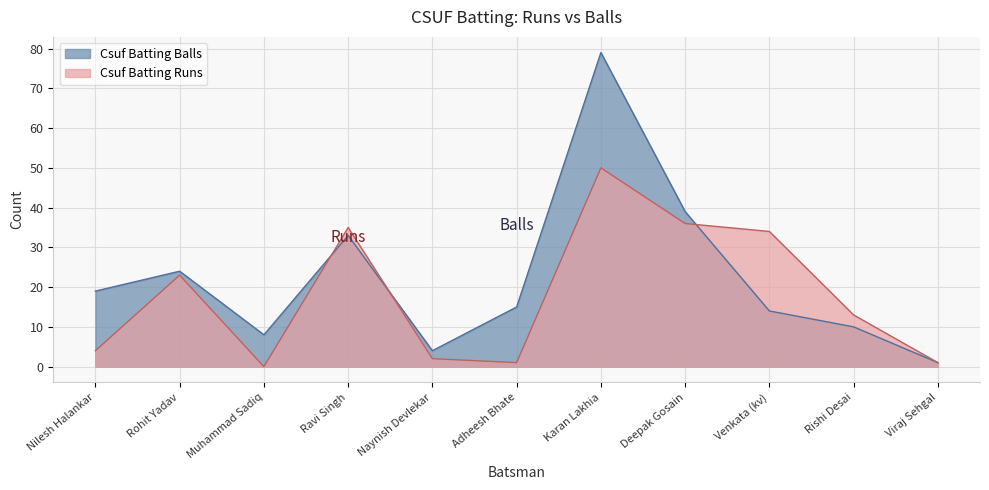

What are all the series names shown in the legend?

Csuf Batting Balls, Csuf Batting Runs